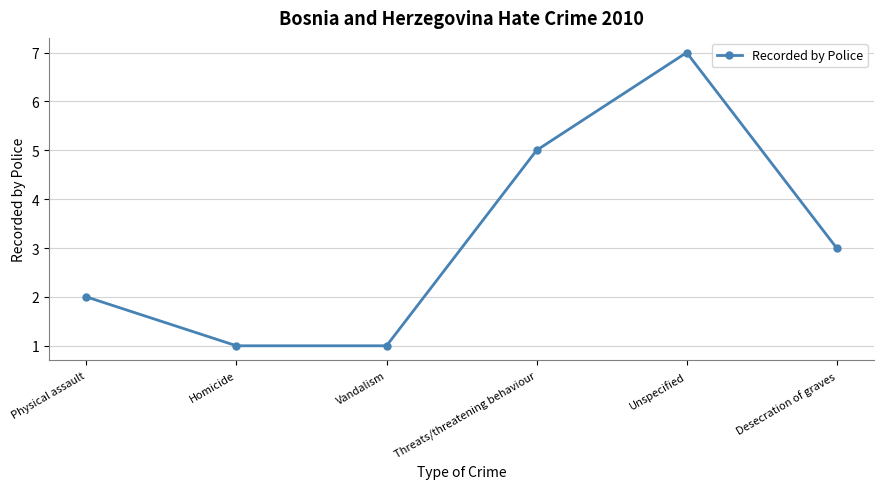

What is the greatest value displayed?

7